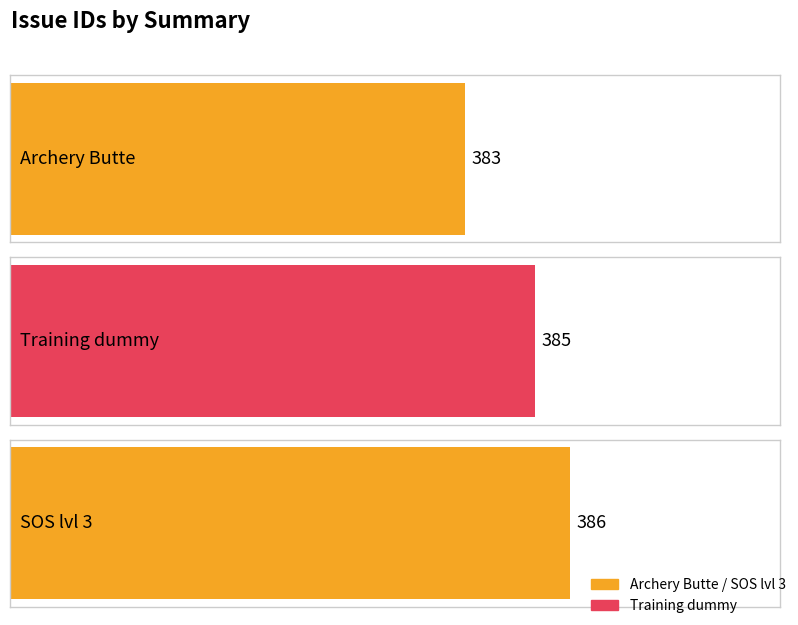

Rank the categories by value from lowest to highest.

Archery Butte, Training dummy, SOS lvl 3